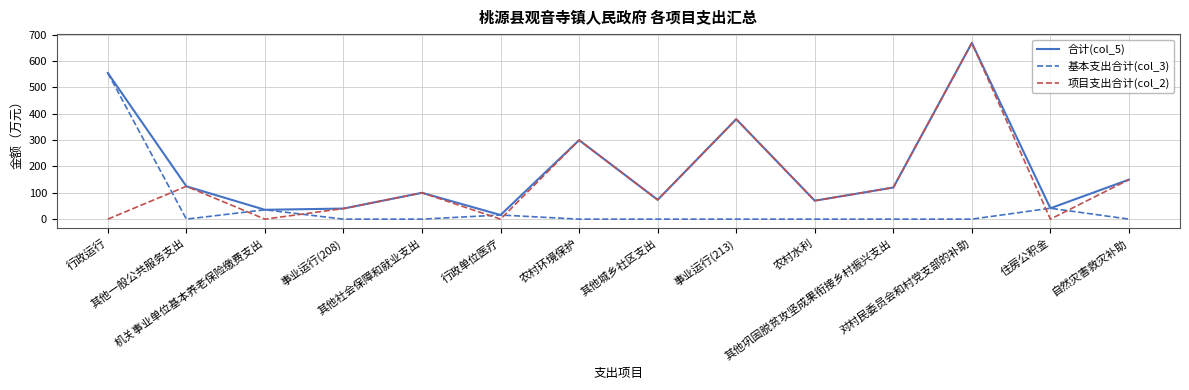

List the series in order of their overall mean, lowest first.

基本支出合计(col_3), 项目支出合计(col_2), 合计(col_5)